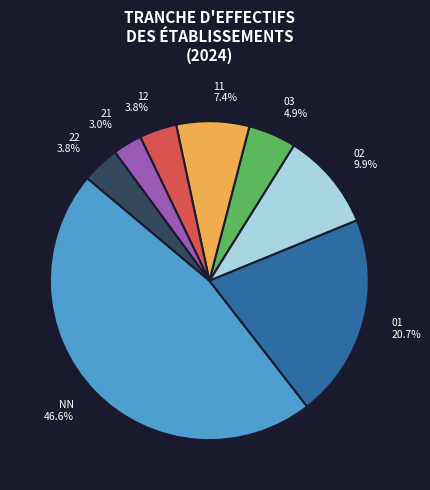

To the nearest percent, what is the combined percentage of 12 and 02?

14%